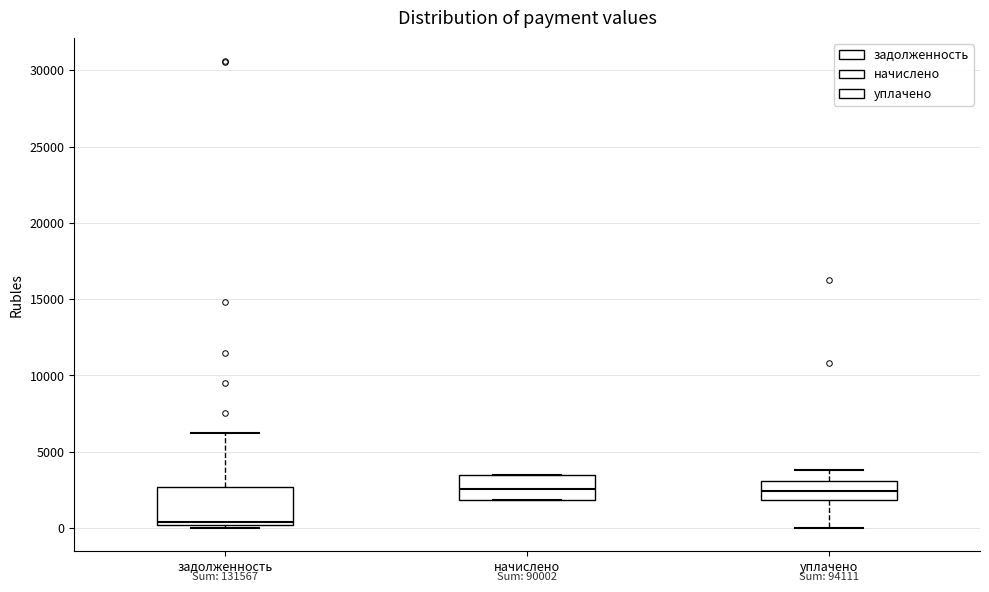

Reading left to right, transcribe this box plot: for each box, give where its median line is, the range the box spans, and where its two whiskers end, as read against the y-axis. The values are not printed on the chart, so give them approximately, as read against the axis.

задолженность: median 500, box 0 to 2500, whiskers 0 (just below the box's lower edge) to 6500
начислено: median 2500, box 2000 to 3500, whiskers 2000 to 3500
уплачено: median 2500, box 2000 to 3000, whiskers 0 to 4000